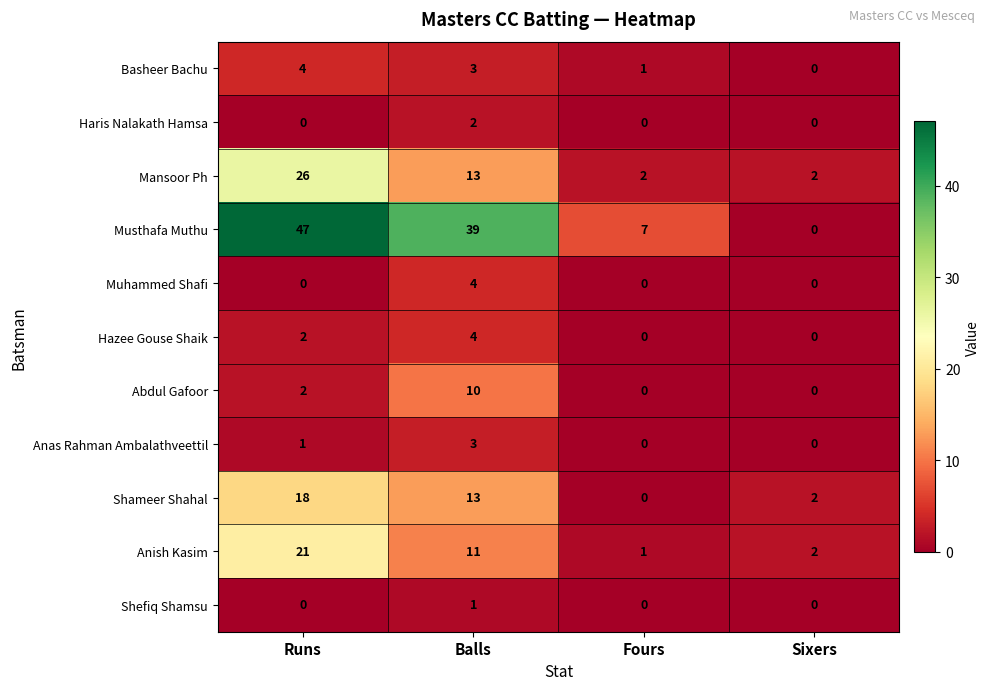

True or false: Anish Kasim has a value of 5 at Runs.

False